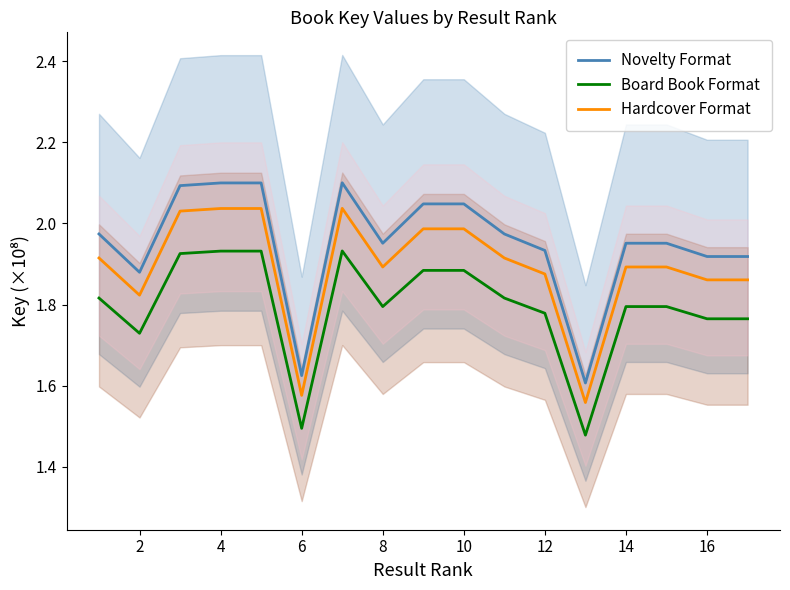

True or false: Hardcover Format and Board Book Format intersect in this chart.

False